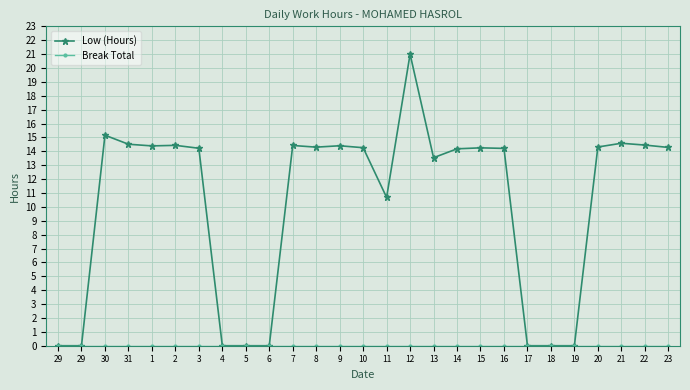

How many lines are shown in the chart?

2